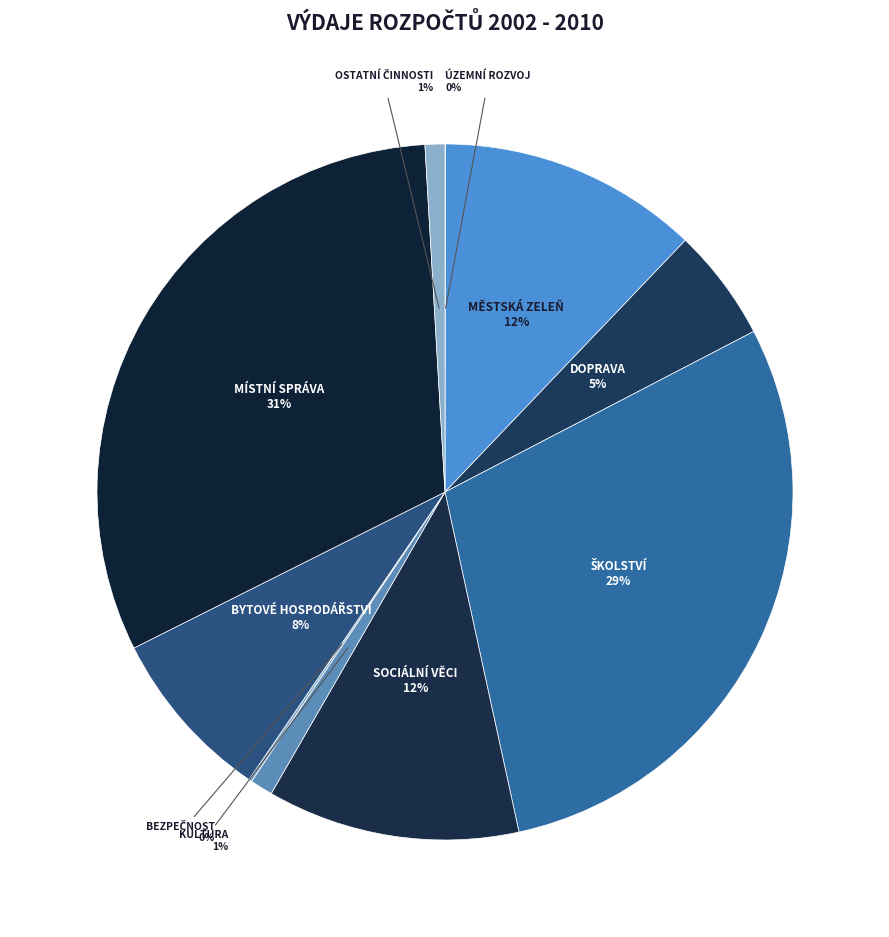

Count the number of slices in the pie.

10